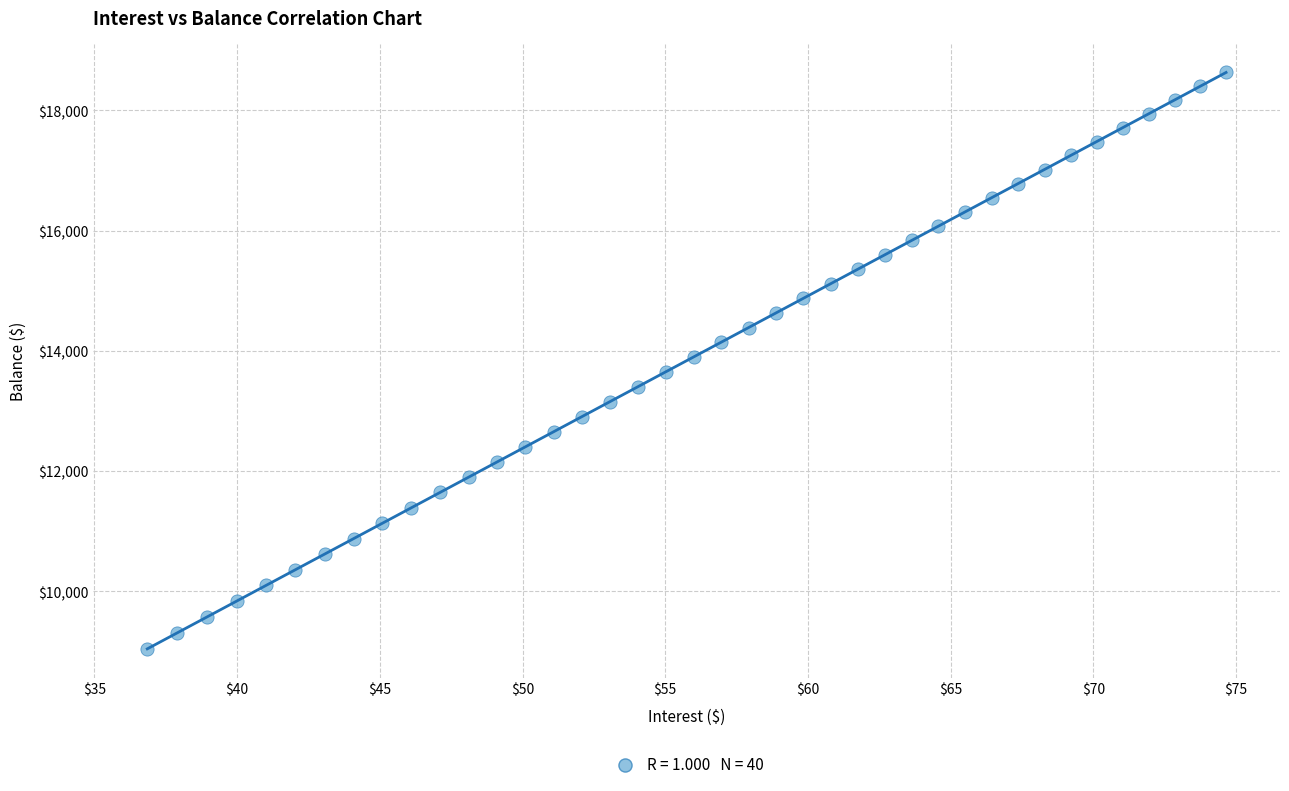

What is the range of Y values (max minus min)?

9587